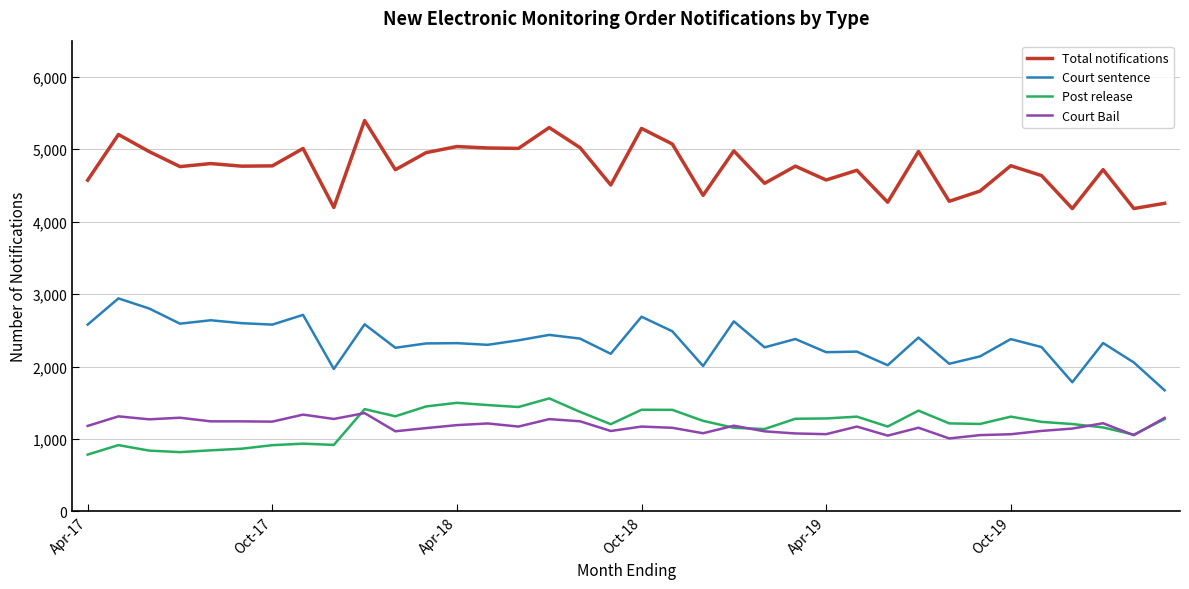

What is the smallest value displayed?

784